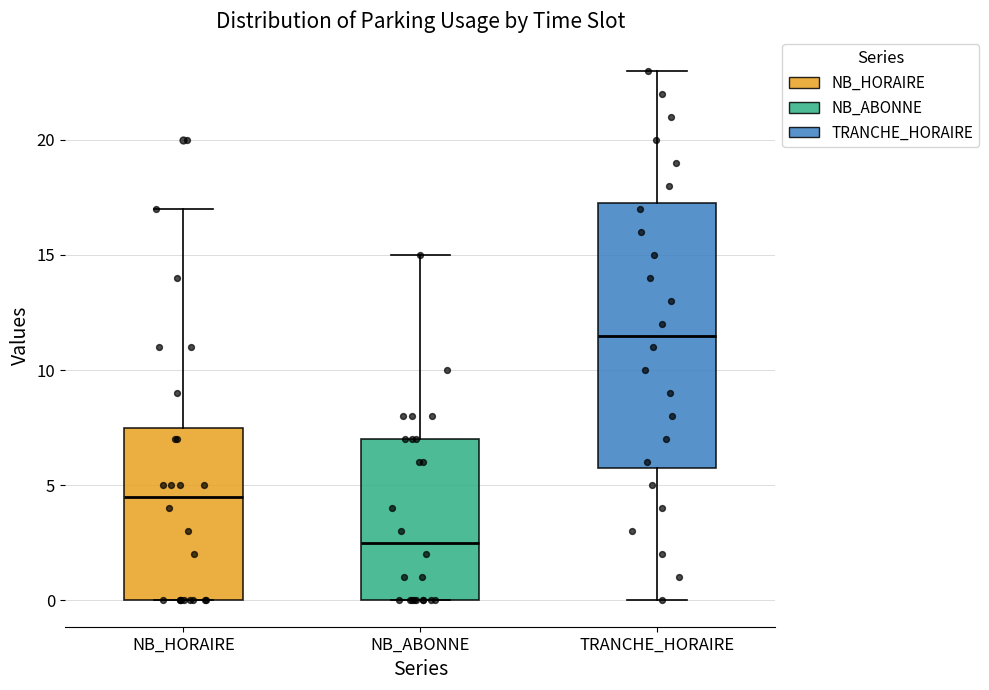

Where does the median line of the box for TRANCHE_HORAIRE sit on the y-axis? The values are not printed on the chart, so give them approximately, as read against the axis.

11.5